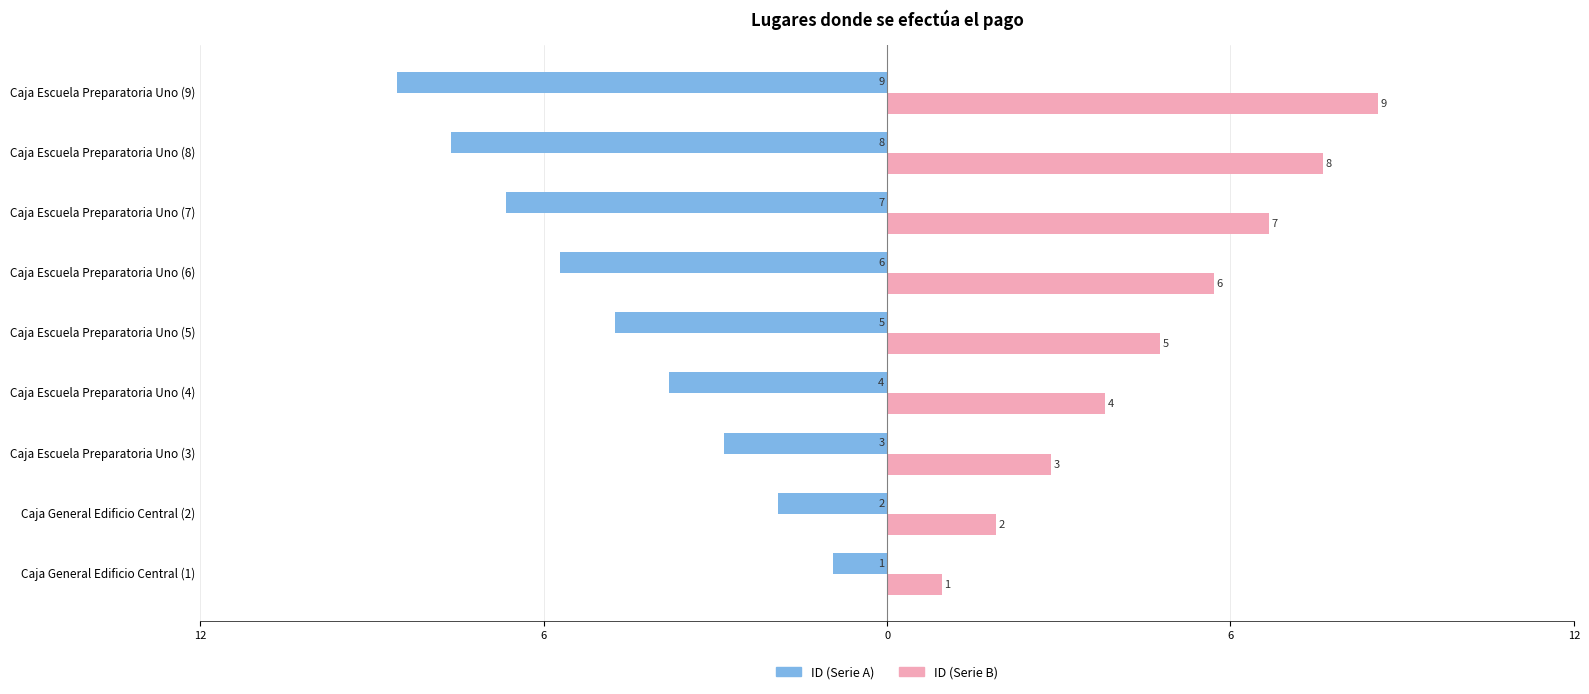

What are all the series names shown in the legend?

ID (Serie A), ID (Serie B)